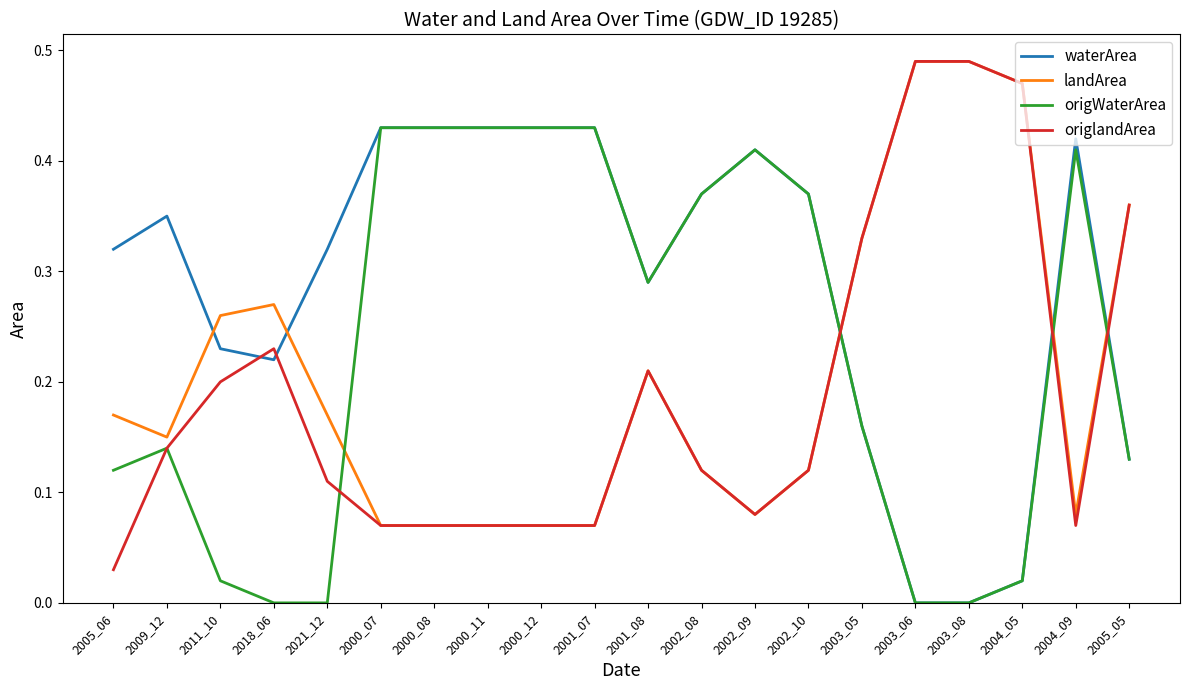

The value of origWaterArea at 2021_12 is 0.0. True or false?

True